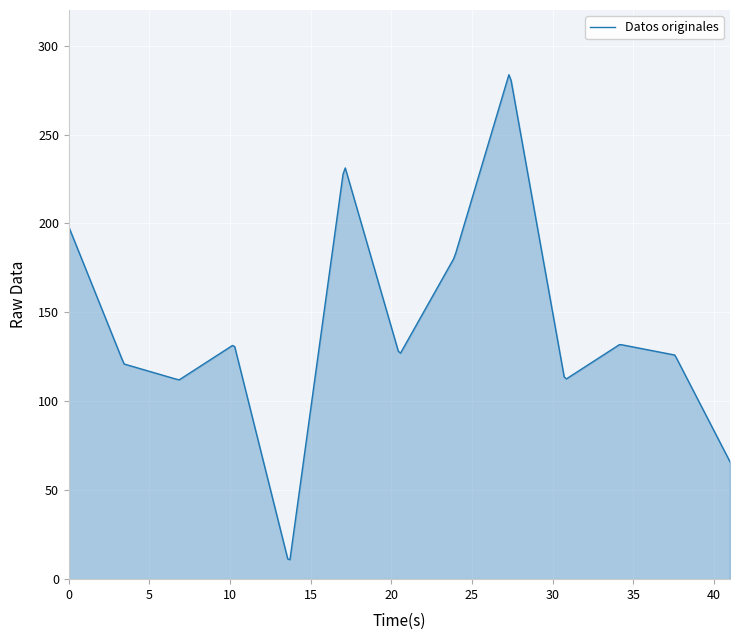

What is the greatest value displayed?

283.6